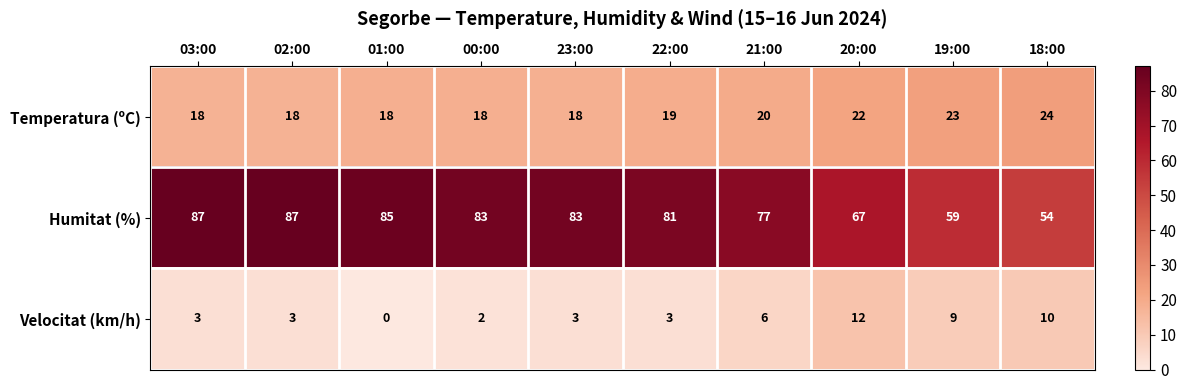

The value of Humitat (%) at 20:00 is 67. True or false?

True